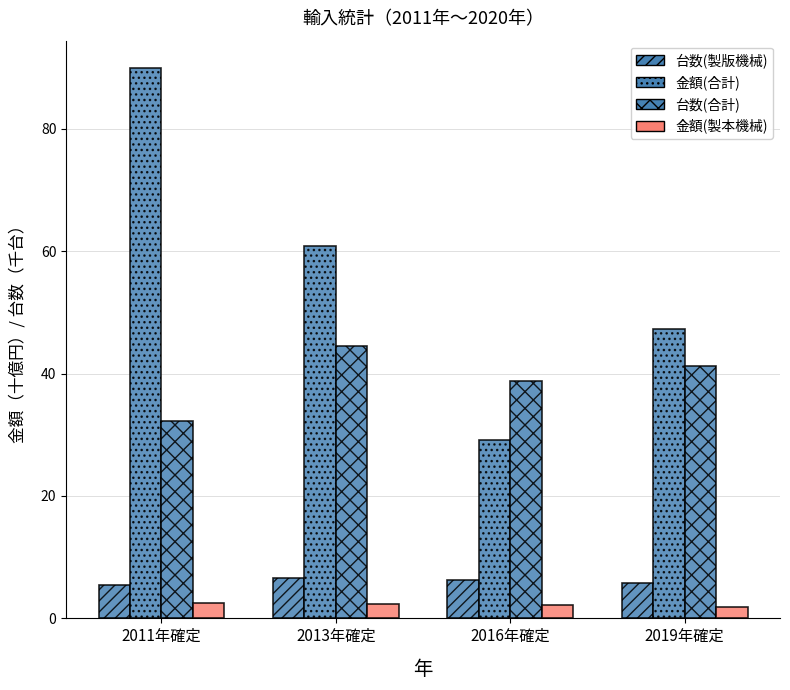

At which label is 金額(合計) closest to 59?

2013年確定